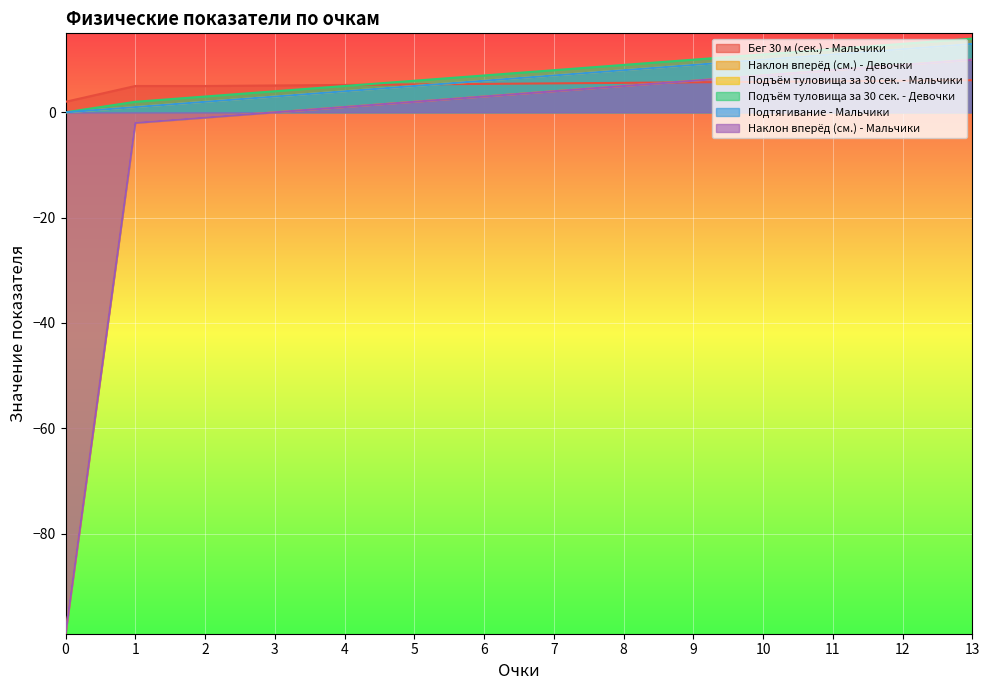

At which label does Бег 30 м (сек.) - Мальчики reach its peak?

13